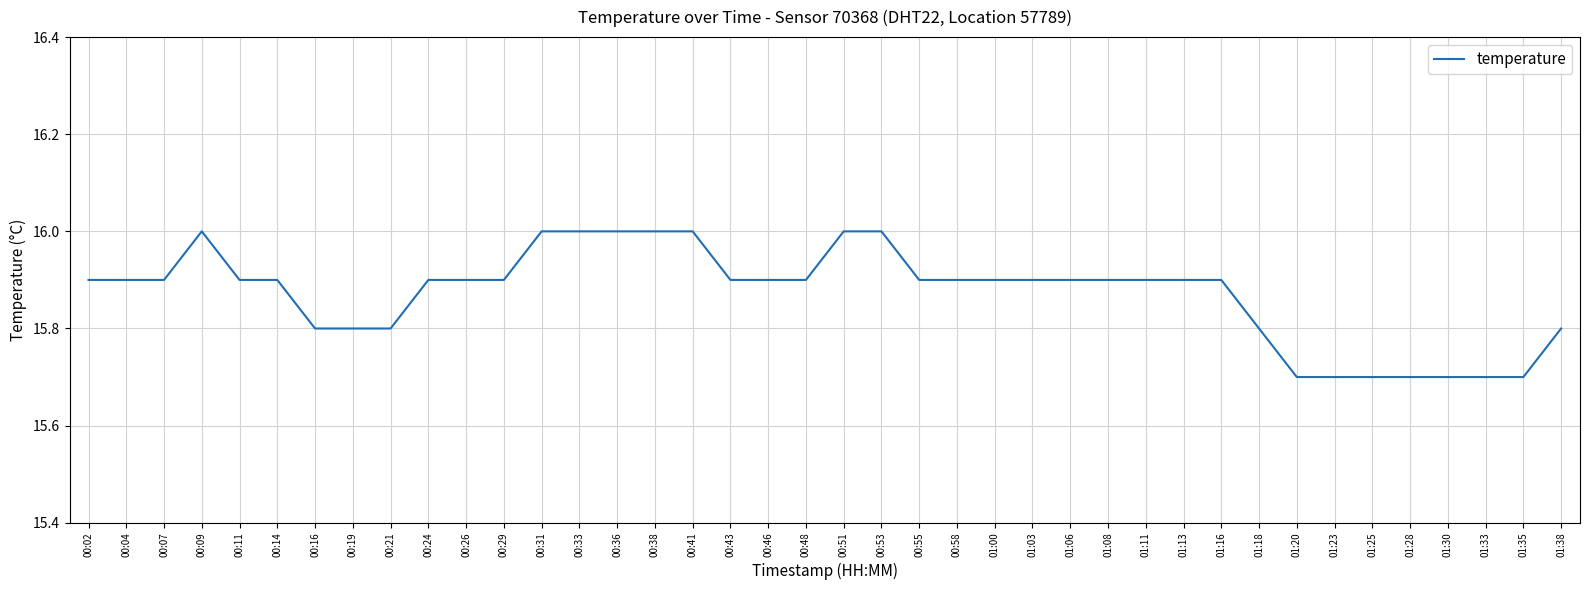

Reading right to left, what are all the values shown in this chart?

01:38=15.8	01:35=15.7	01:33=15.7	01:30=15.7	01:28=15.7	01:25=15.7	01:23=15.7	01:20=15.7	01:18=15.8	01:16=15.9	01:13=15.9	01:11=15.9	01:08=15.9	01:06=15.9	01:03=15.9	01:00=15.9	00:58=15.9	00:55=15.9	00:53=16.0	00:51=16.0	00:48=15.9	00:46=15.9	00:43=15.9	00:41=16.0	00:38=16.0	00:36=16.0	00:33=16.0	00:31=16.0	00:29=15.9	00:26=15.9	00:24=15.9	00:21=15.8	00:19=15.8	00:16=15.8	00:14=15.9	00:11=15.9	00:09=16.0	00:07=15.9	00:04=15.9	00:02=15.9